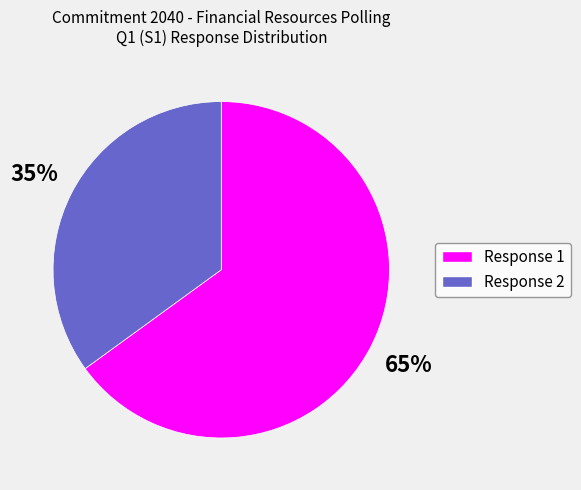

To the nearest percent, what is the difference between the largest and smallest slice percentages?

30%